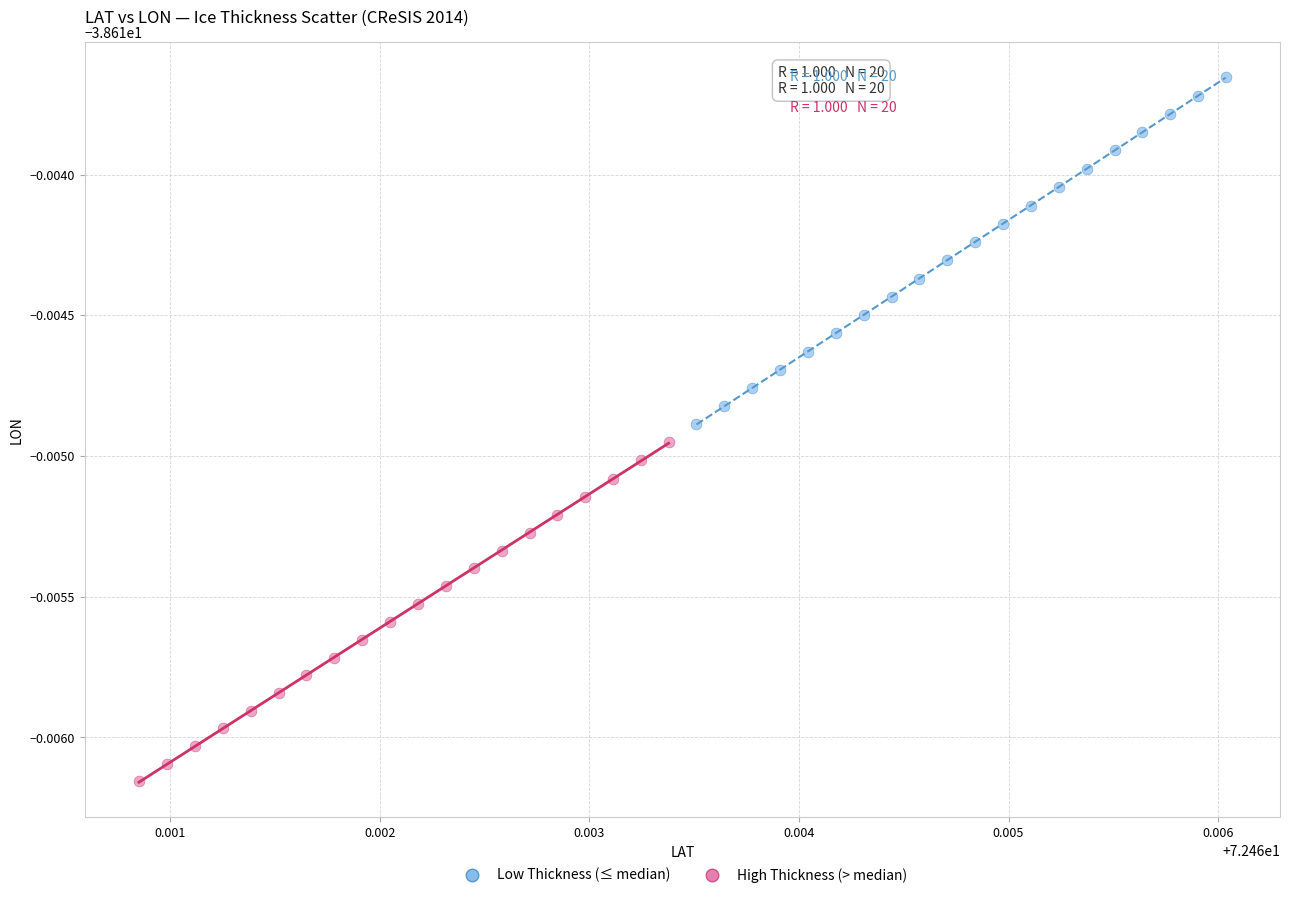

Which series has the widest spread of Y values?

Low Thickness (≤ median)